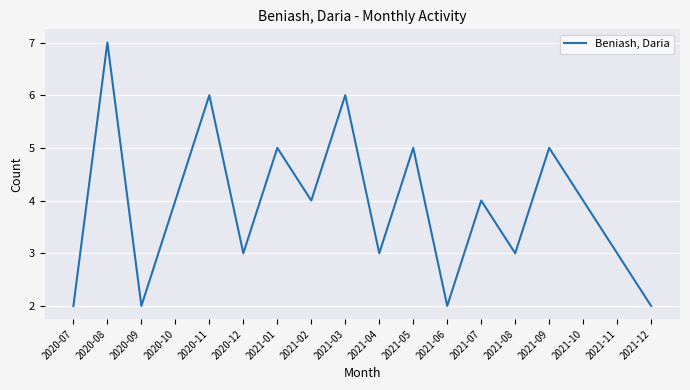

What value does the data have at 2021-05?

5